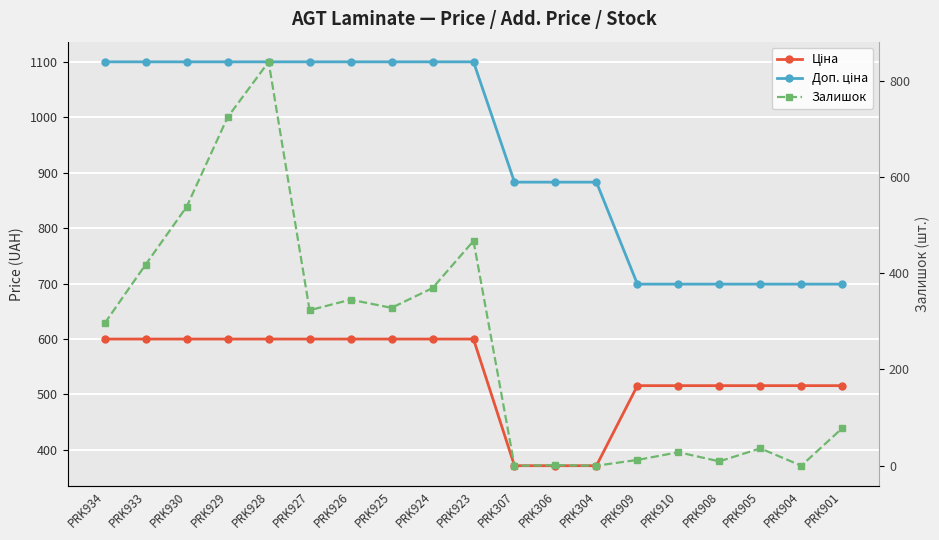

Is this an area chart (filled region under the line)?

No